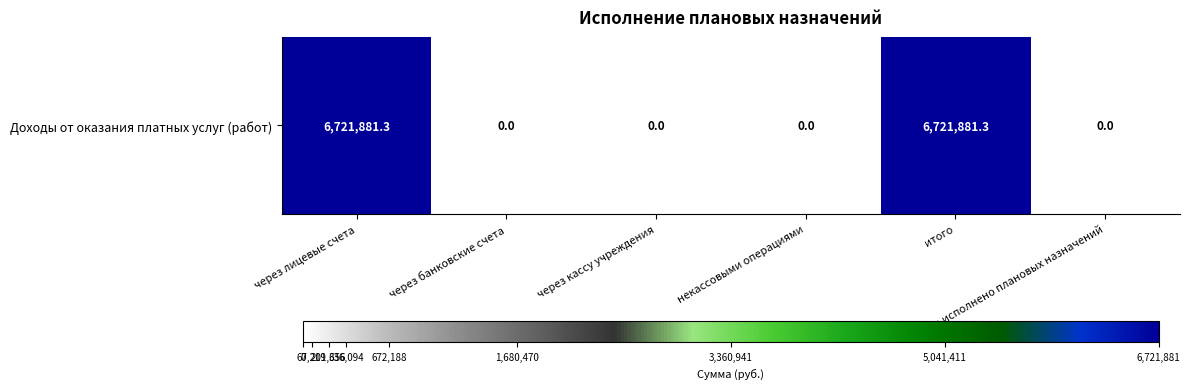

How many series are shown in this chart?

1